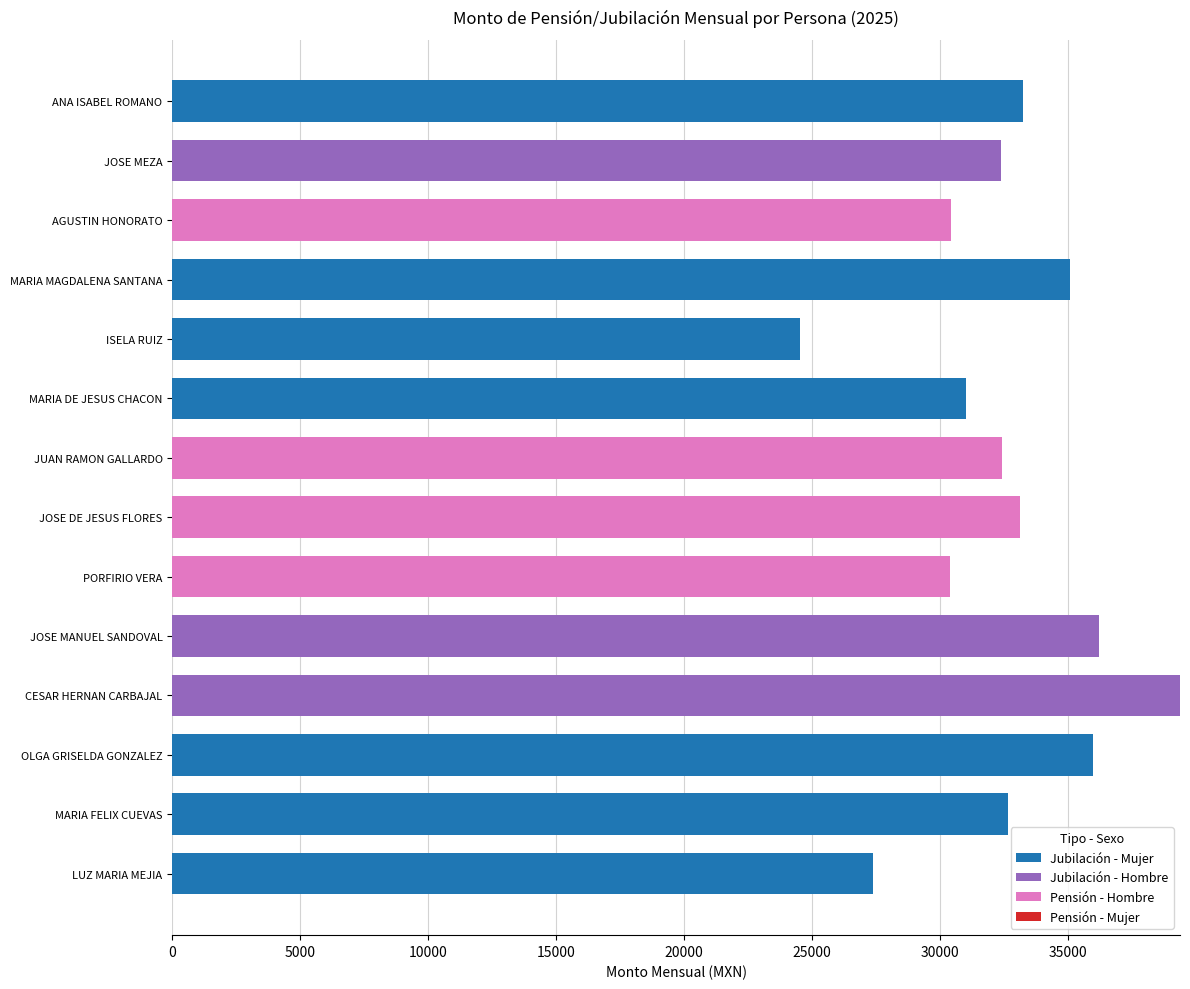

The value of Jubilación - Mujer at AGUSTIN HONORATO is -13641. True or false?

False